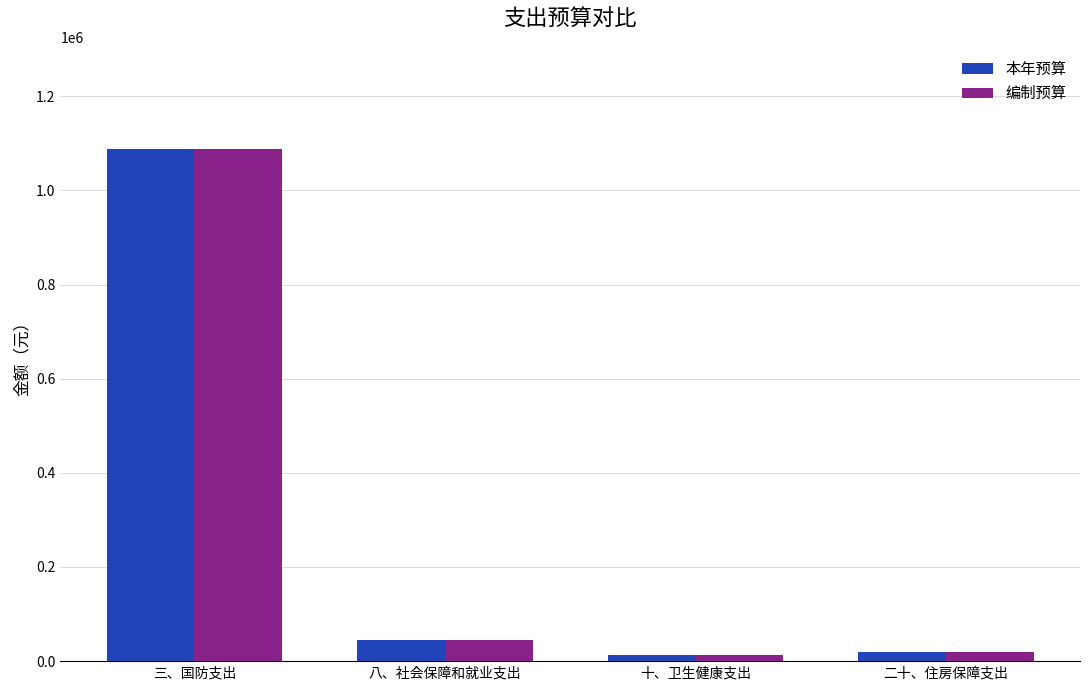

Is the value of 本年预算 at 二十、住房保障支出 greater than the value of 编制预算 at 三、国防支出?

No